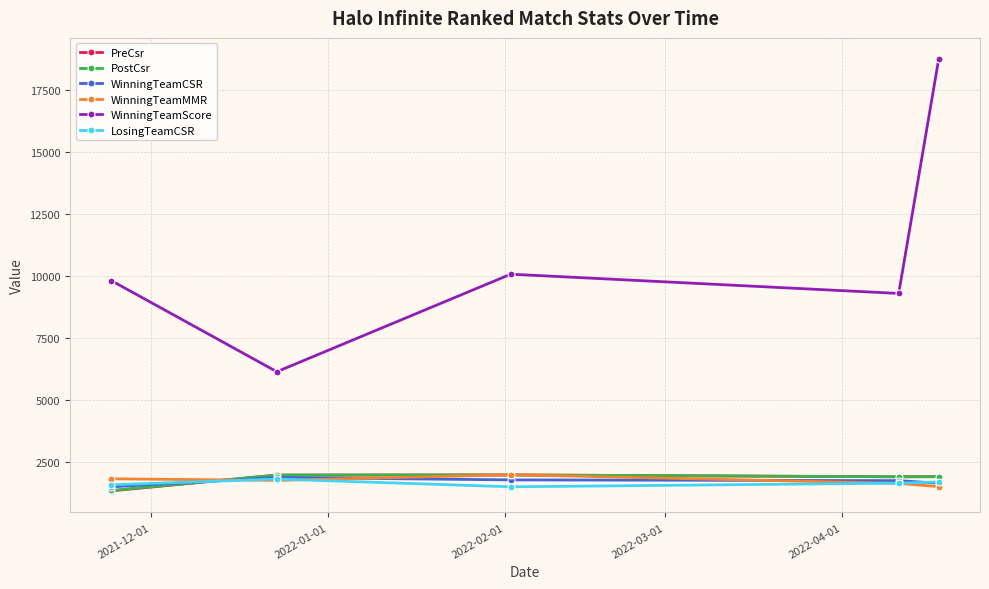

What is the minimum value for WinningTeamCSR?

1518.5